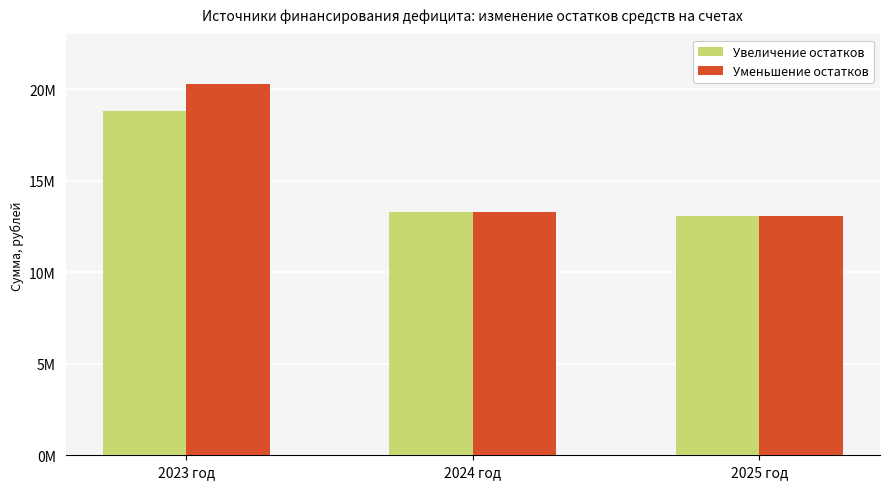

At how many categories does at least one series exceed 17184438?

1